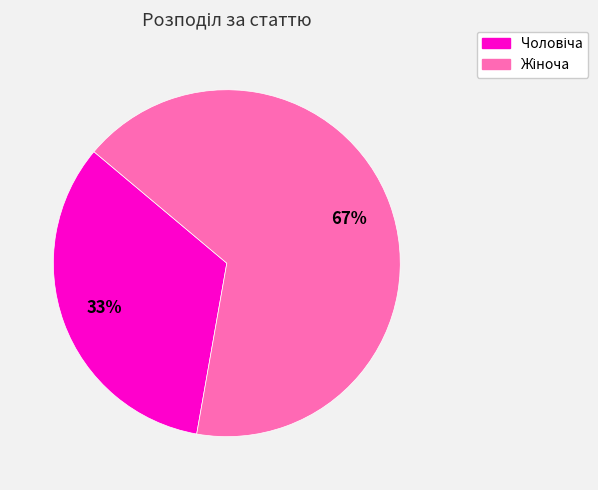

Does any single category account for the majority?

Yes